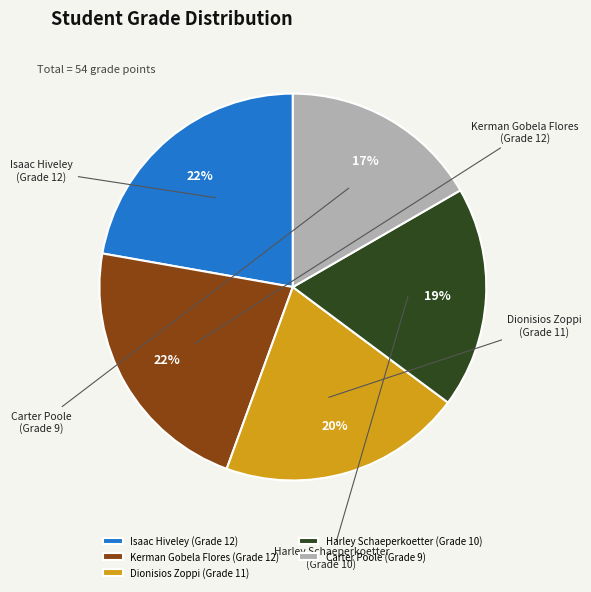

What percentage is the Isaac Hiveley slice, to the nearest percent?

22%